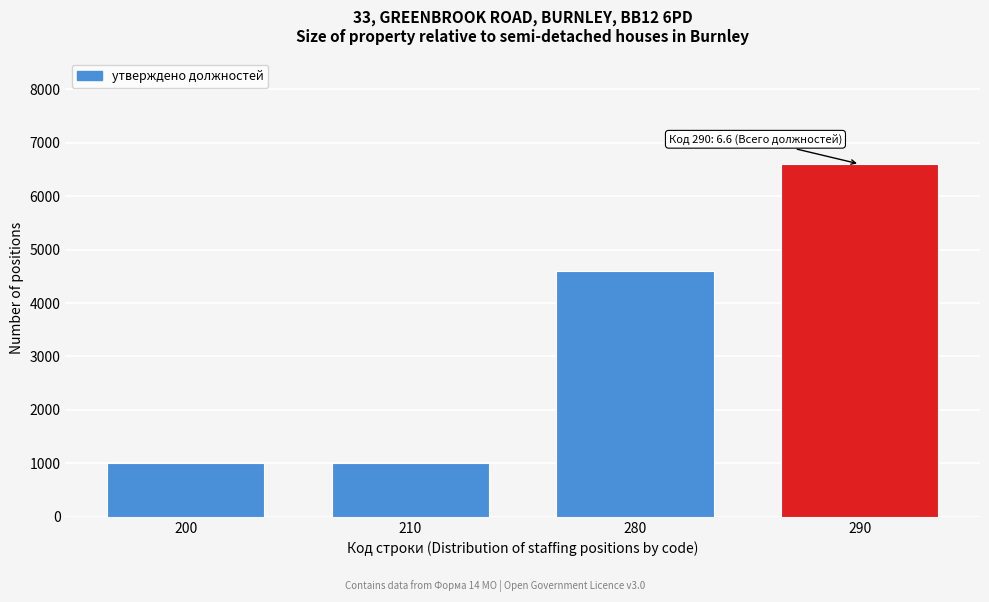

Reading left to right, what are all the values shown in this chart?

1000	1000	4600	6600